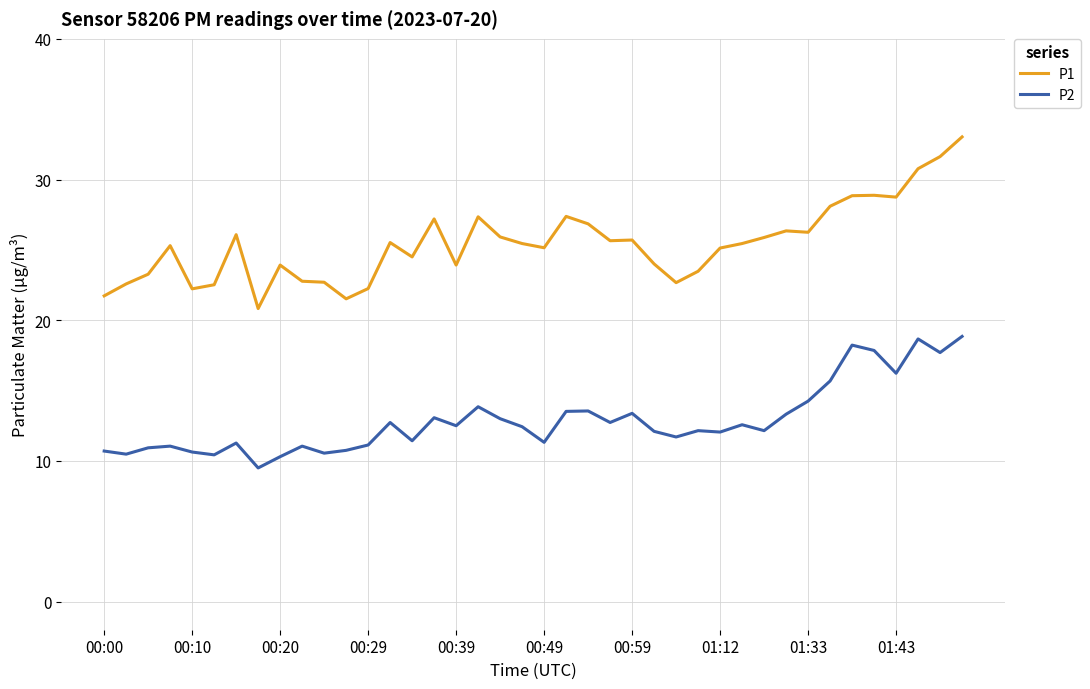

What are all the series names shown in the legend?

P1, P2